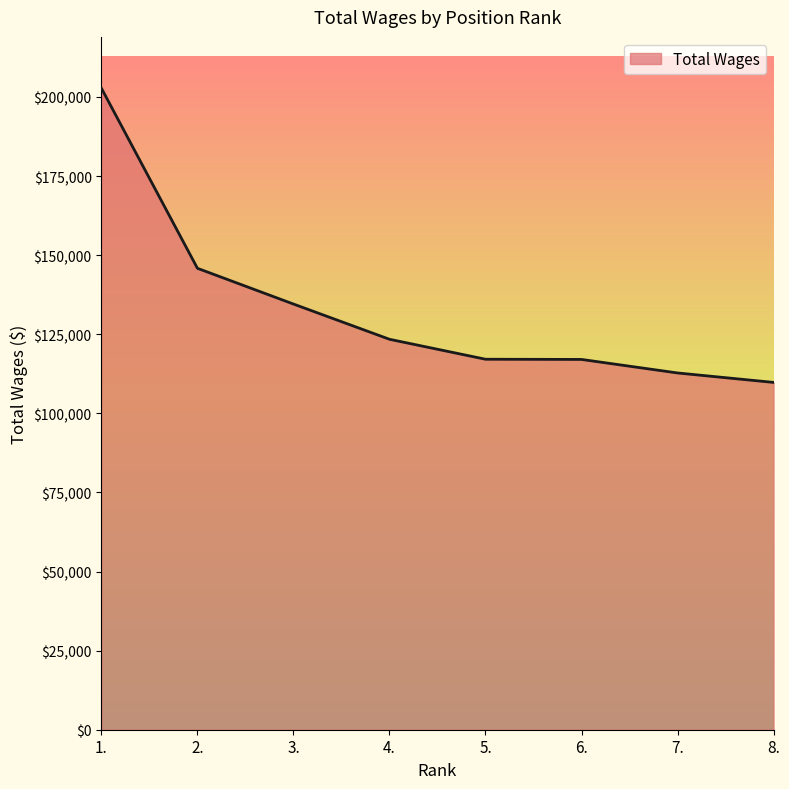

How many distinct data groups are displayed?

1